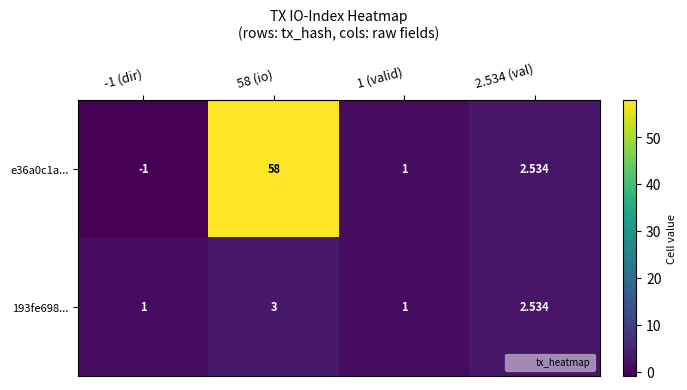

Is the value of 193fe698... at -1 (dir) greater than the value of e36a0c1a... at -1 (dir)?

Yes